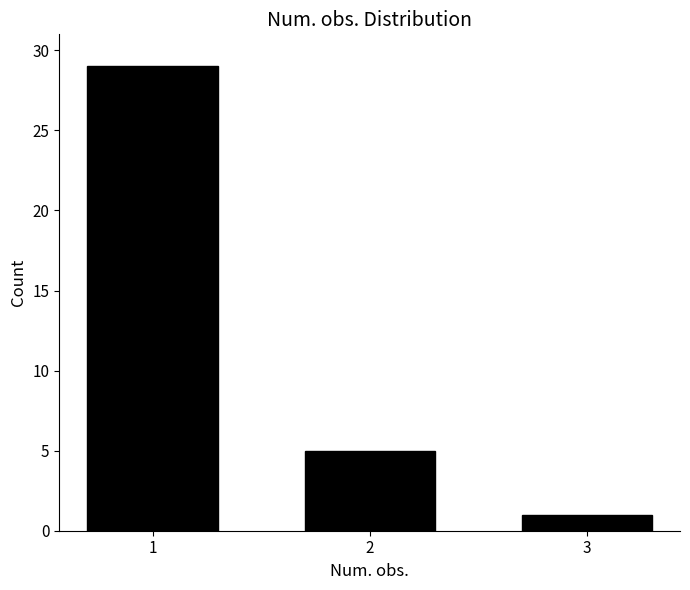

Reading left to right, extract all data points from this chart.

1=29	2=5	3=1